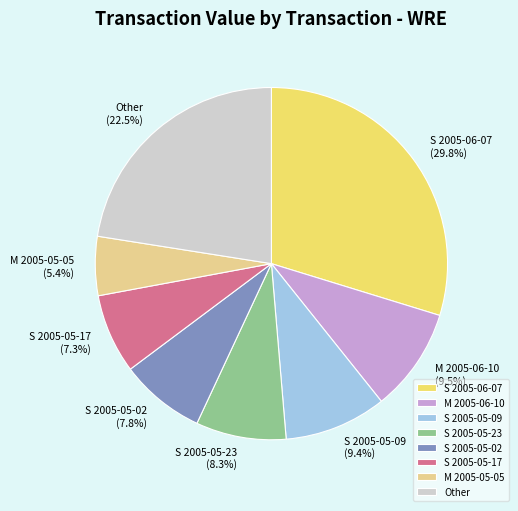

How many segments does this pie chart have?

8